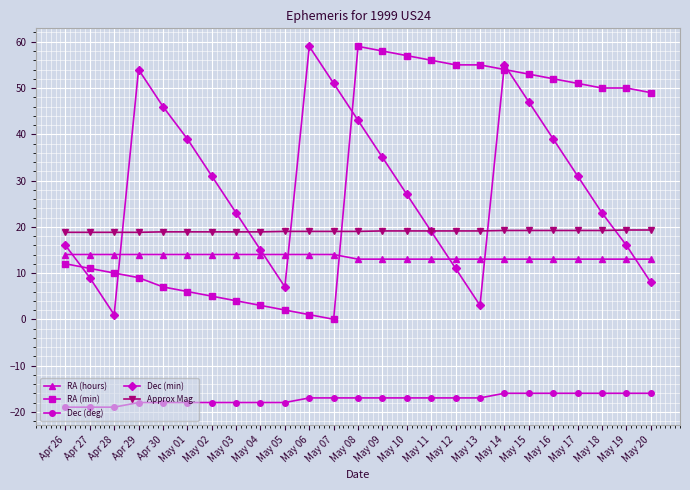

Which series has the largest total across all categories?

RA (min)